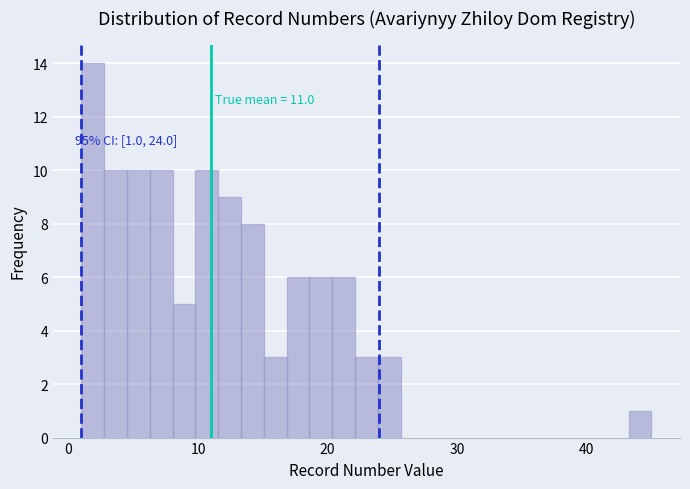

Read against the x-axis, roughly where is the centre of the tallest bar?

2